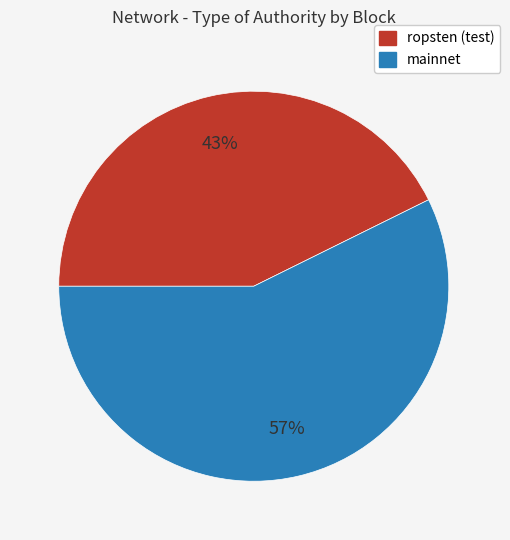

Does any single category account for the majority?

Yes